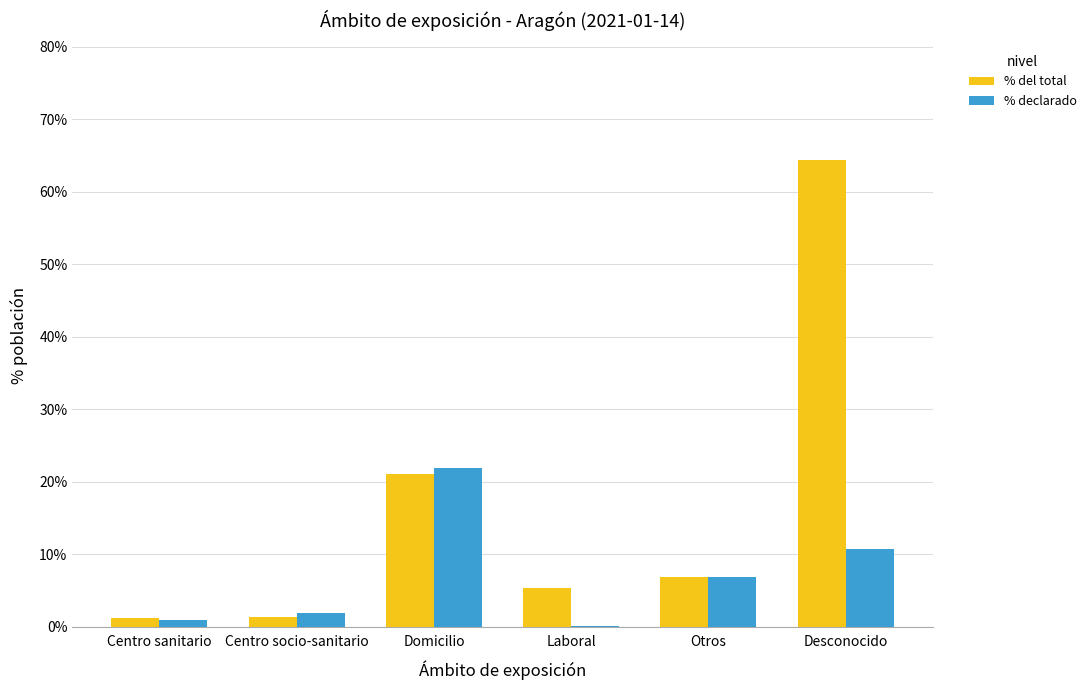

At which label is % del total closest to 32?

Domicilio